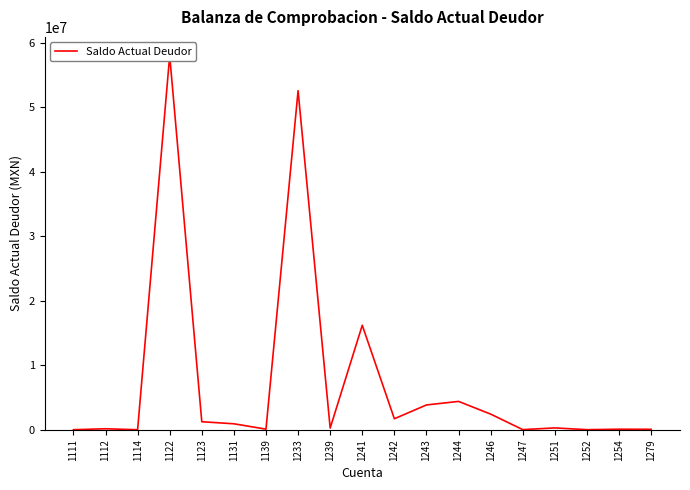

How many interior local valleys (lower than both neighbors) does the data have?

6